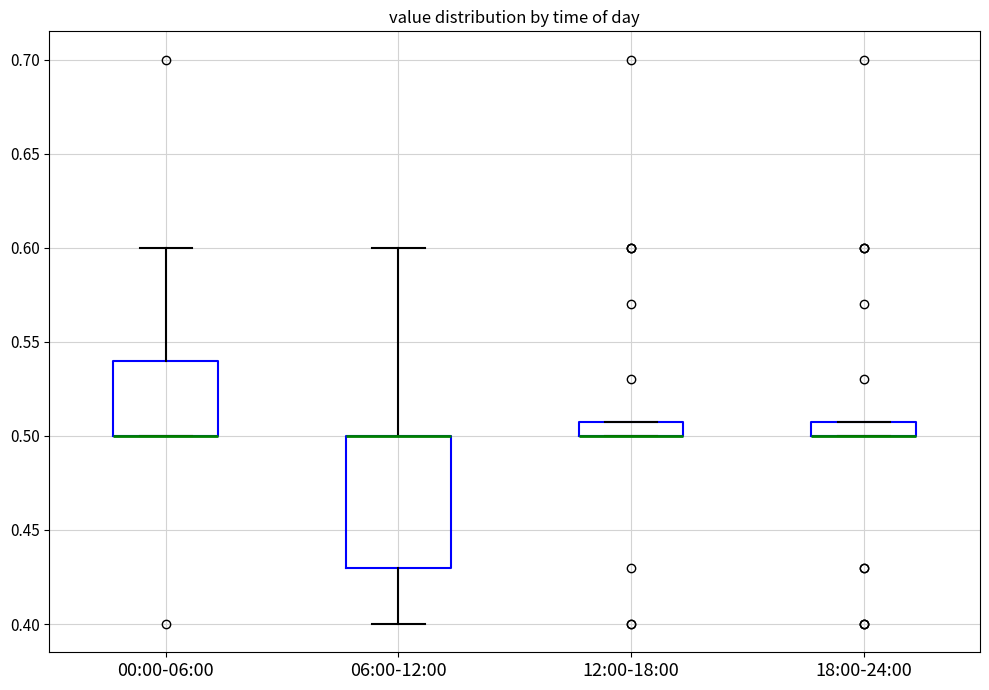

Reading left to right, read every box against the y-axis: the position of its median line, the range the box covers, and the ends of its whiskers. The values are not printed on the chart, so give them approximately, as read against the axis.

00:00-06:00: median 0.50 (drawn on the box's lower edge), box 0.50 to 0.54, whiskers 0.50 to 0.60
06:00-12:00: median 0.50 (drawn on the box's upper edge), box 0.43 to 0.50, whiskers 0.40 to 0.60
12:00-18:00: median 0.50 (drawn on the box's lower edge), box 0.50 to 0.51, whiskers 0.50 to 0.51
18:00-24:00: median 0.50 (drawn on the box's lower edge), box 0.50 to 0.51, whiskers 0.50 to 0.51